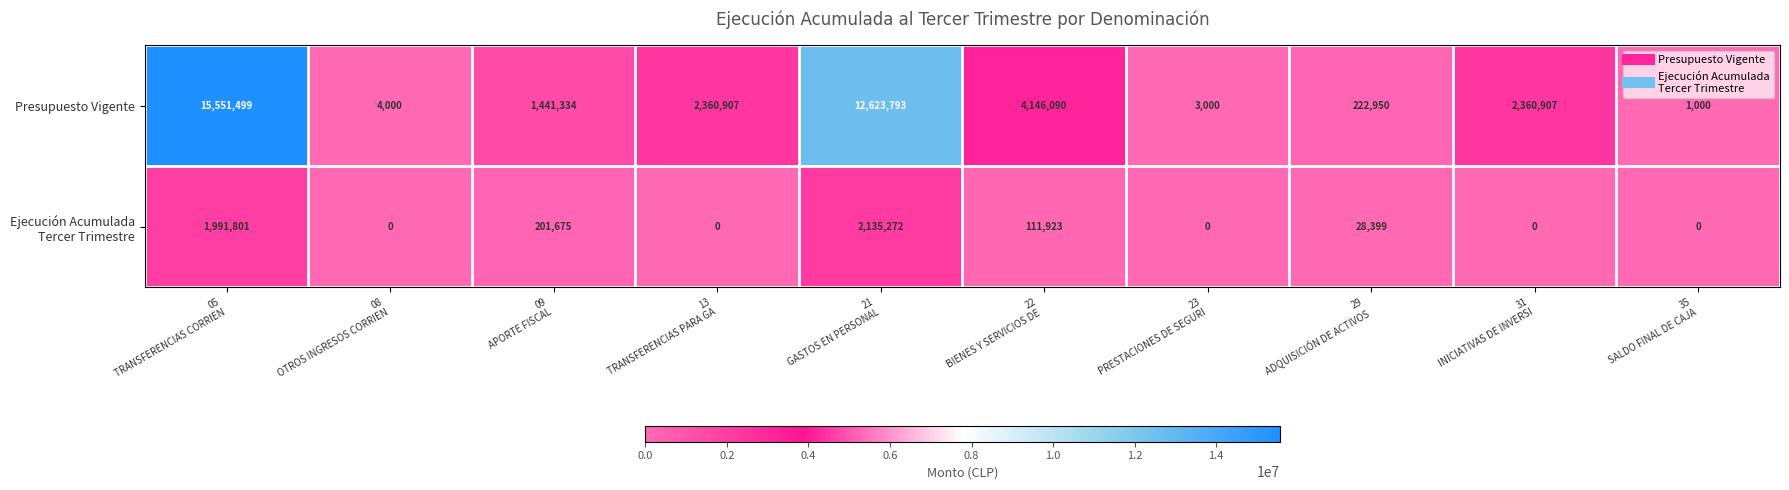

Which series has the largest total across all categories?

Presupuesto Vigente